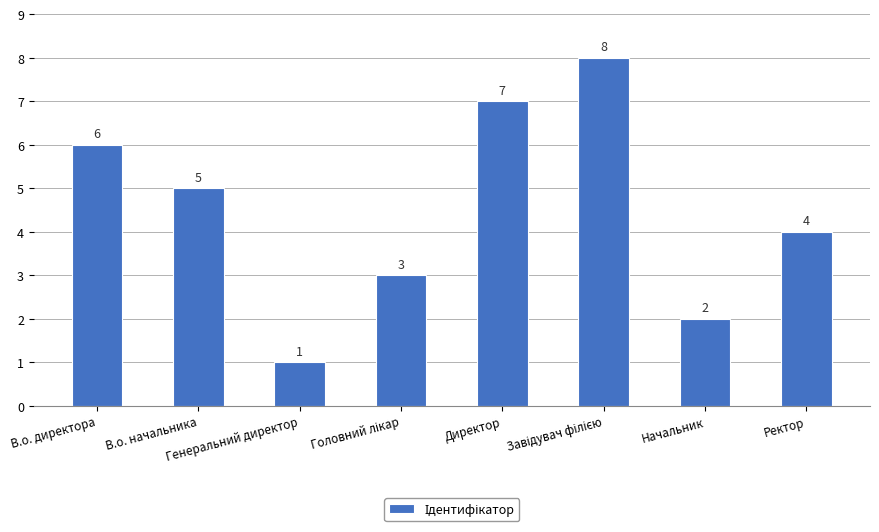

What is the greatest value displayed?

8